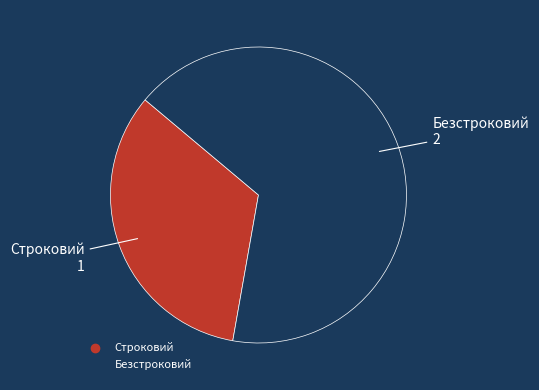

Combined, do Строковий and Безстроковий account for over 50%?

Yes